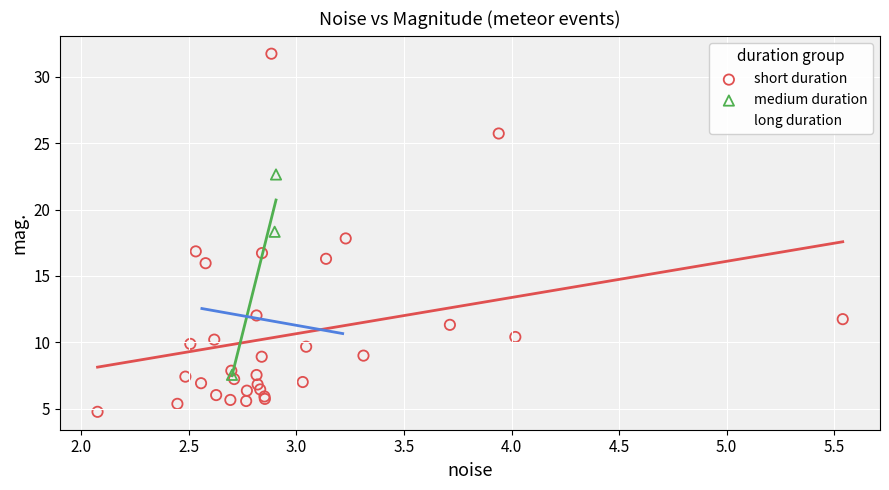

Which series contains the highest Y value?

short duration